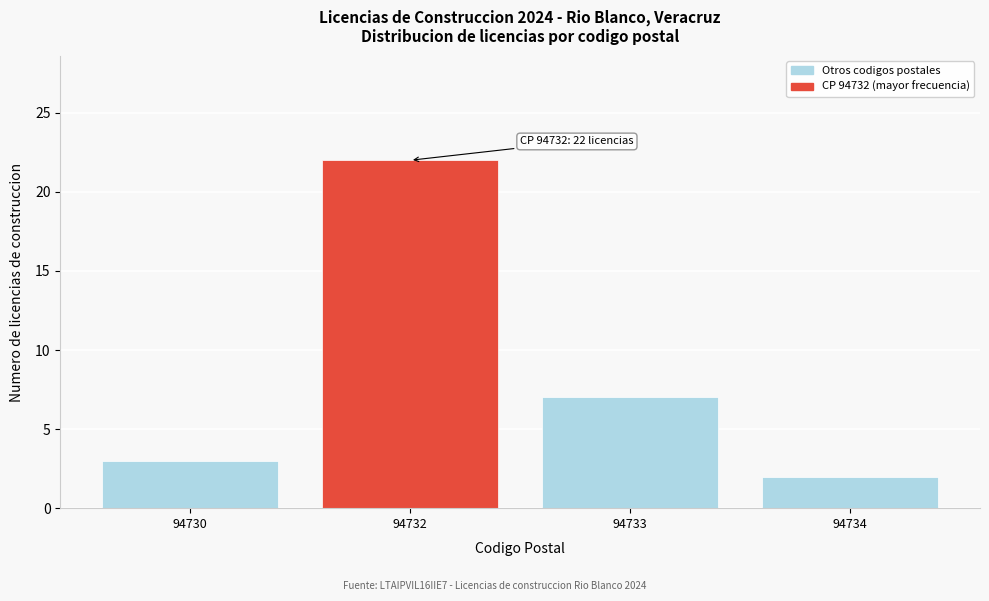

Reading right to left, transcribe all the data shown in this chart.

2	7	22	3